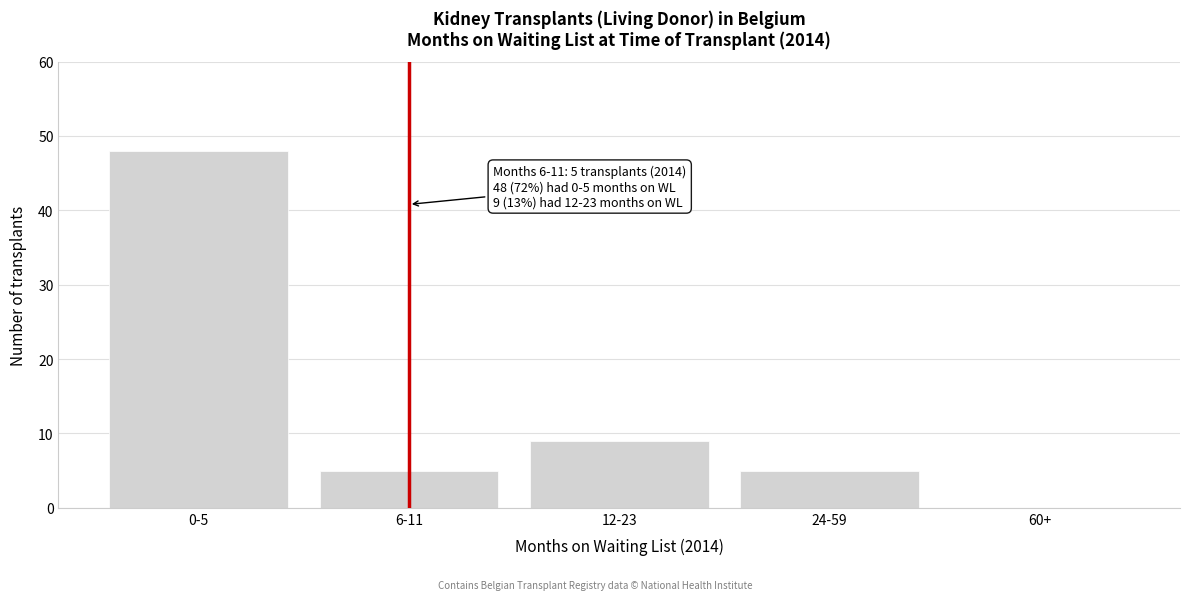

Reading left to right, transcribe all the data shown in this chart.

0-5=48	6-11=5	12-23=9	24-59=5	60+=0